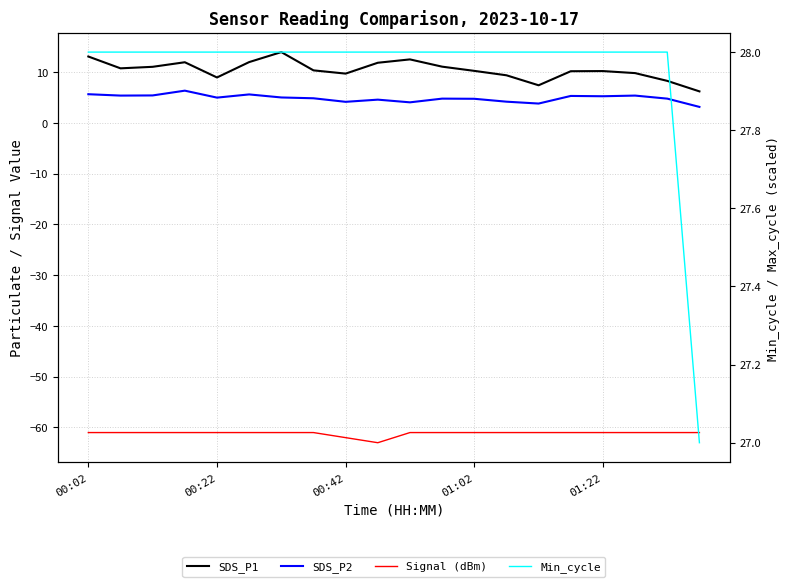

True or false: Min_cycle and SDS_P2 cross at least once.

False